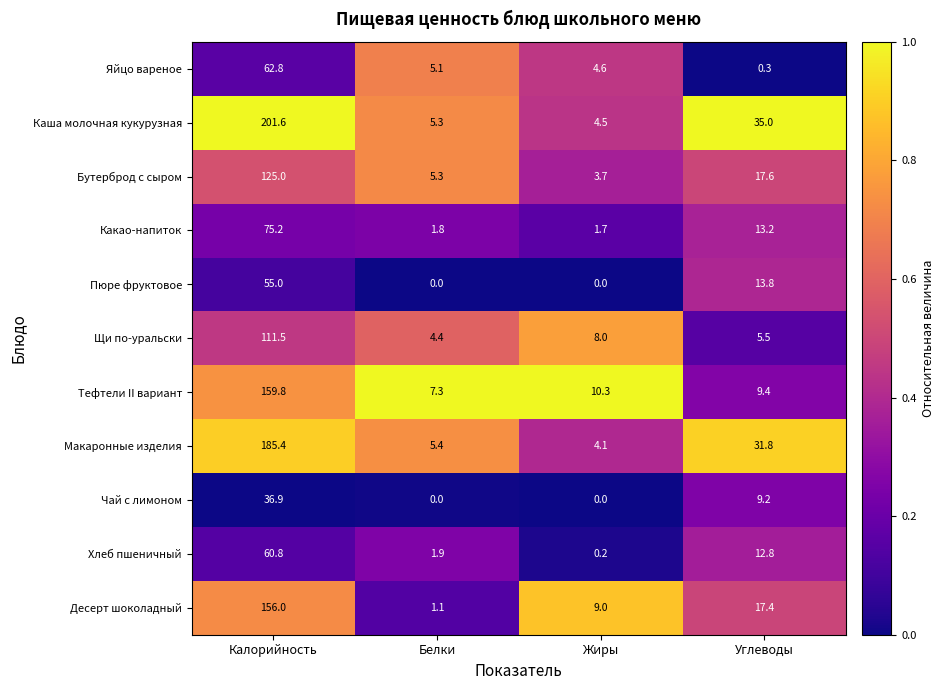

What is the spread (max minus min) of values at Жиры?

10.3